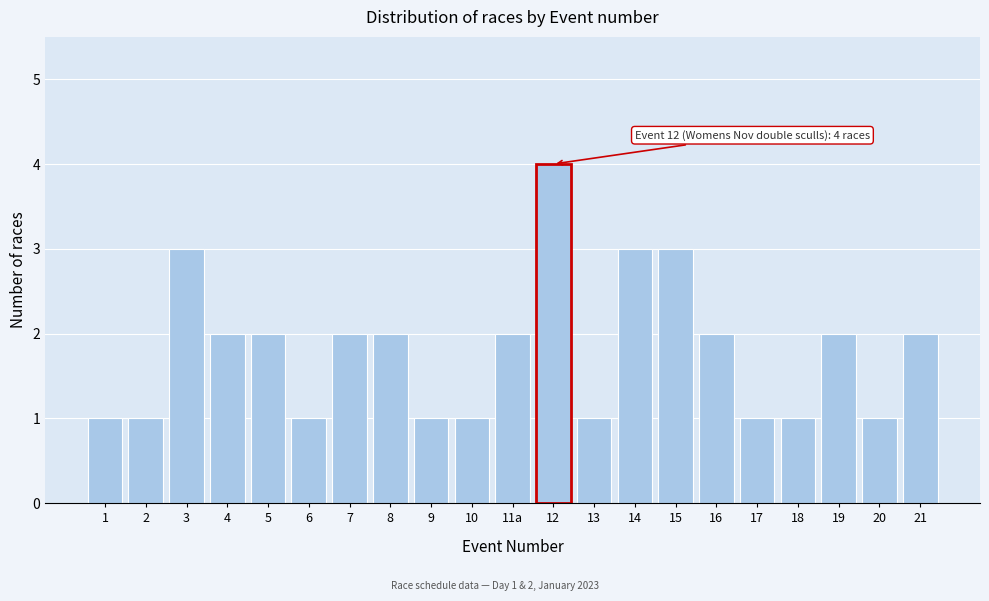

Reading right to left, list all the values displayed in this chart.

21=2	20=1	19=2	18=1	17=1	16=2	15=3	14=3	13=1	12=4	11a=2	10=1	9=1	8=2	7=2	6=1	5=2	4=2	3=3	2=1	1=1